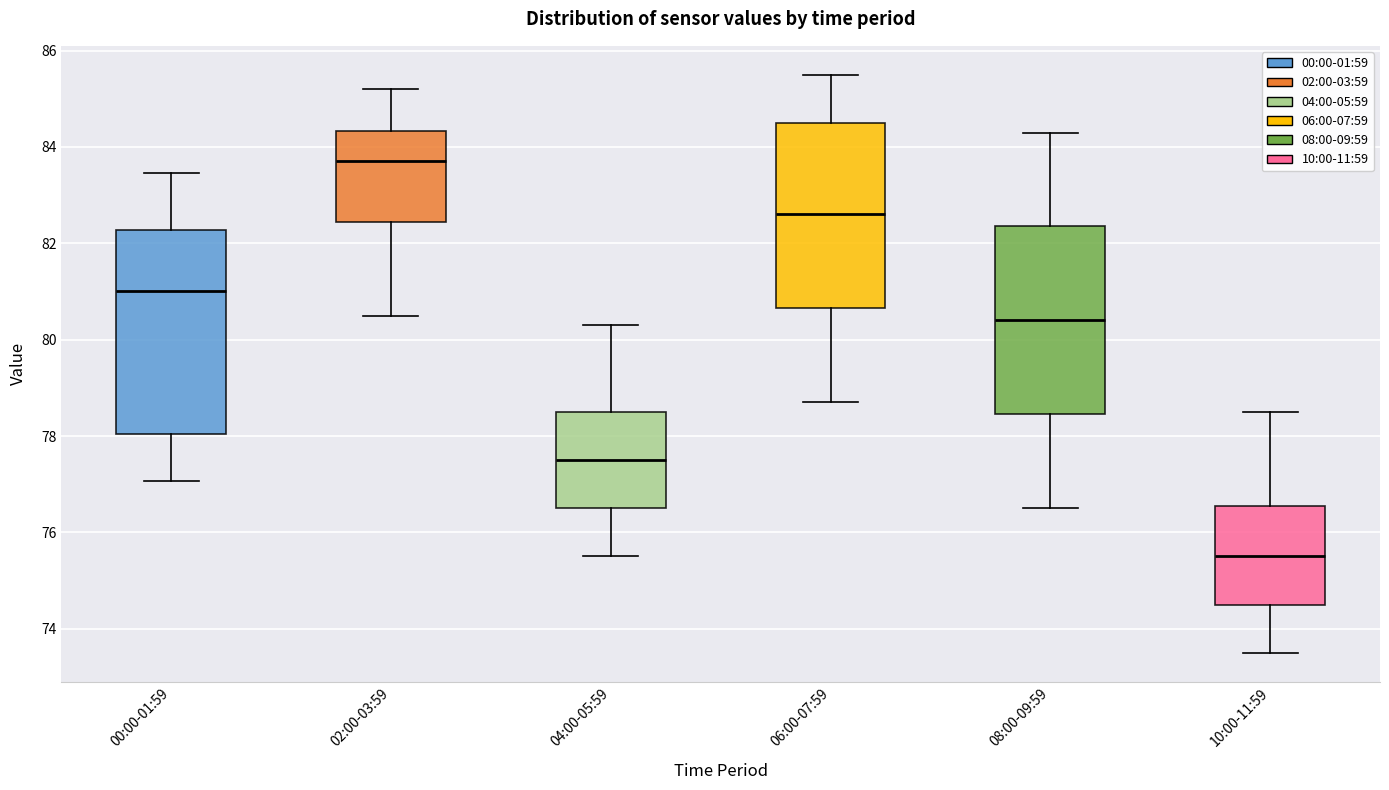

Which box's median line is the lowest?

10:00-11:59